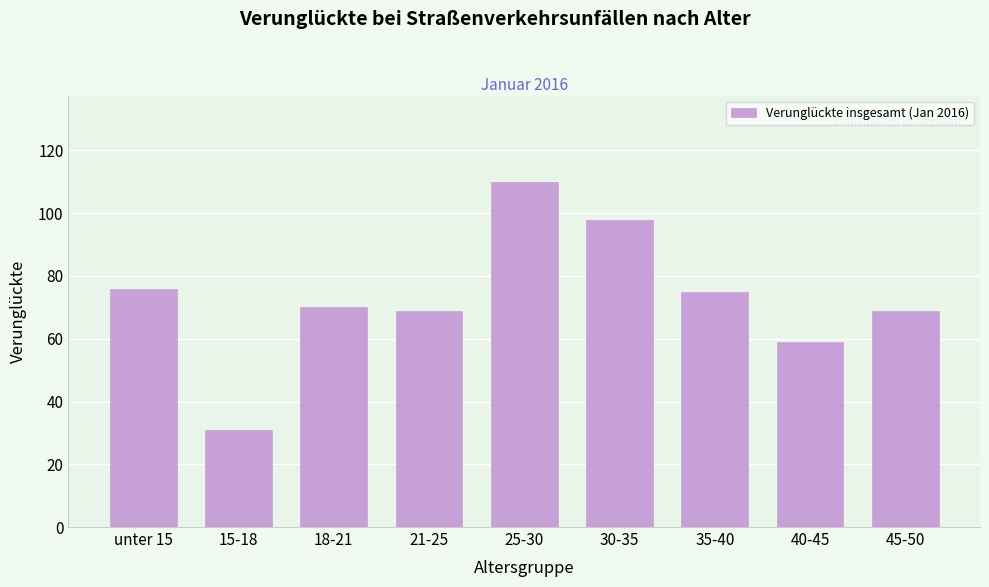

Reading left to right, extract all data points from this chart.

unter 15=76	15-18=31	18-21=70	21-25=69	25-30=110	30-35=98	35-40=75	40-45=59	45-50=69